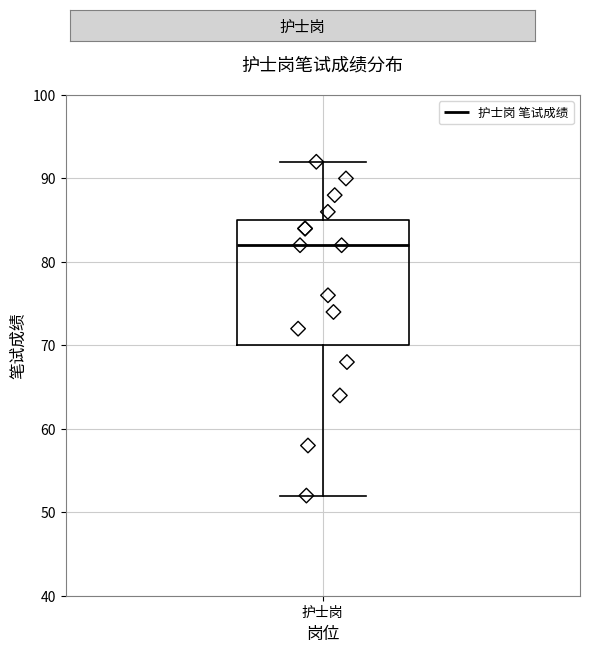

Where does the upper whisker of the box for 护士岗 end on the y-axis? The values are not printed on the chart, so give them approximately, as read against the axis.

92